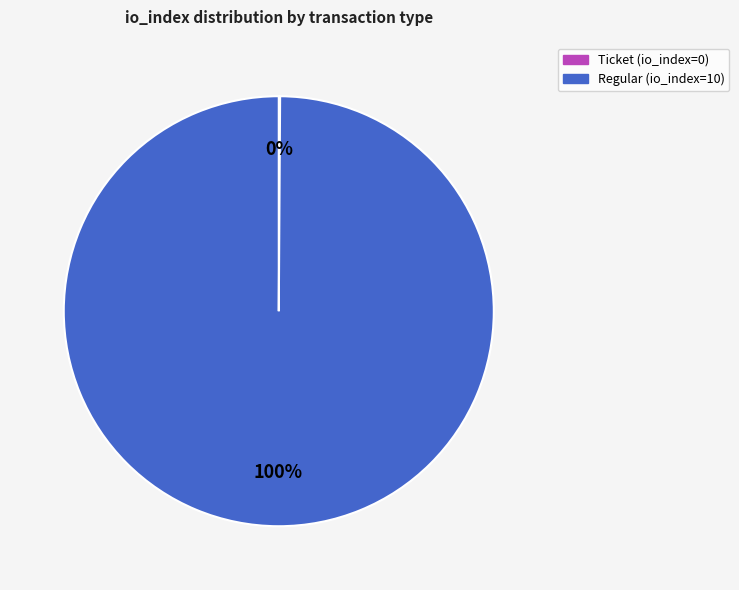

To the nearest percent, what portion does Regular (io_index=10) represent?

100%